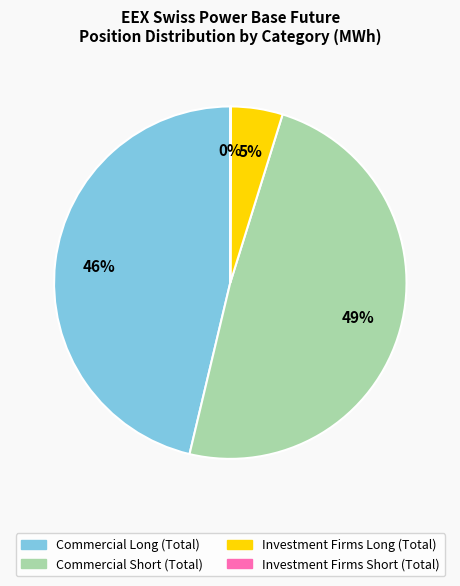

Is there any slice that represents more than half of the pie?

No